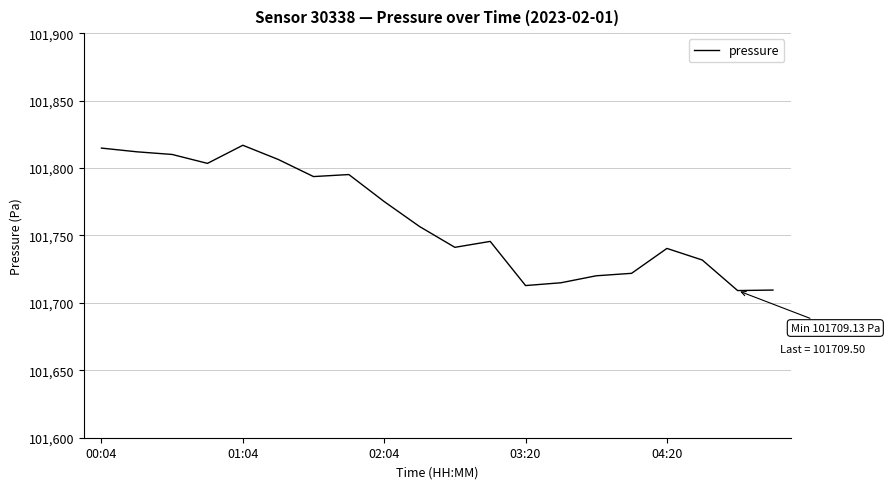

What is the smallest value displayed?

101709.1